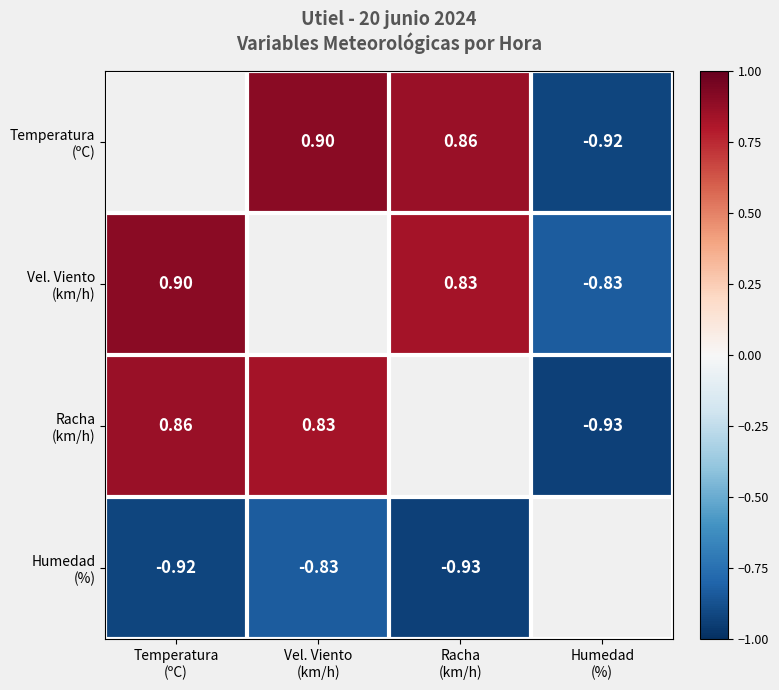

What is the sum of the Racha (km/h) values at Humedad (%) and Temperatura (ºC)?

-0.1